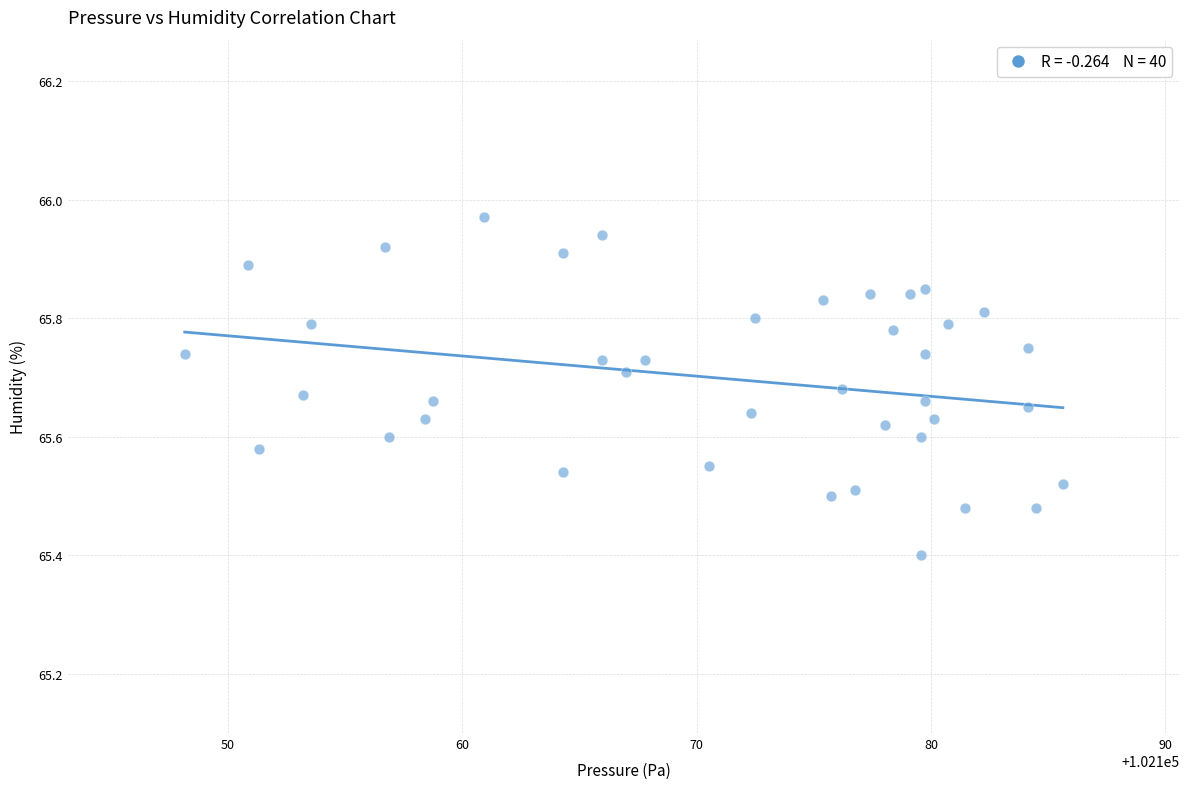

What Y value in the scatter plot is closest to 65?

65.4